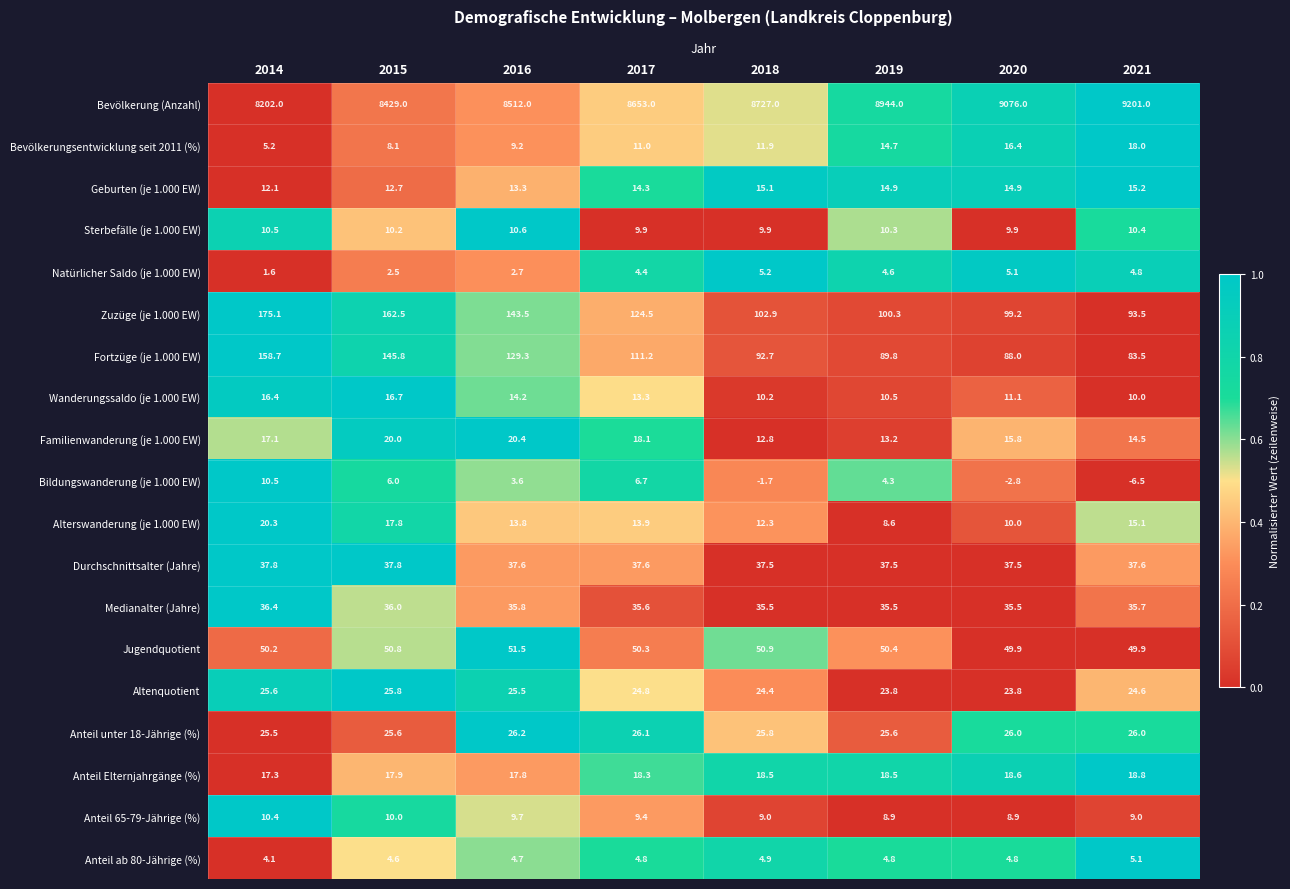

What is the difference between the second highest and second lowest values in the Sterbefälle (je 1.000 EW) series?

0.6